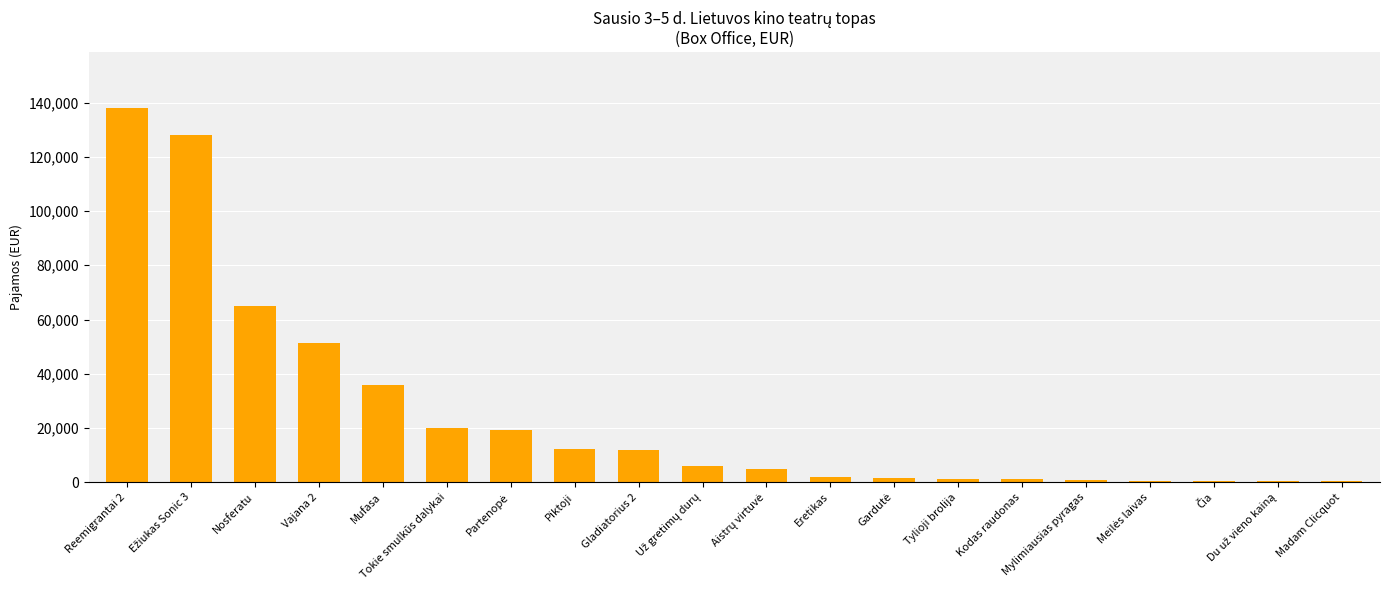

The value at Nosferatu is 29488.0. True or false?

False